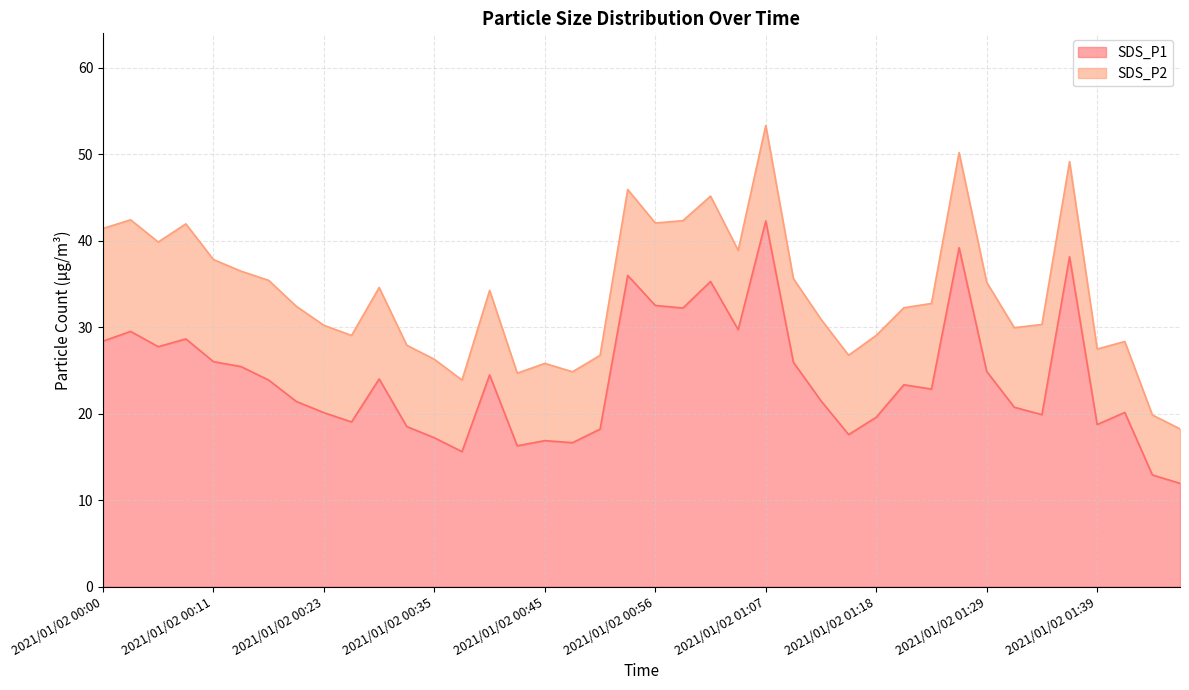

True or false: the data shows 5.5 at 2021/01/02 01:23.

False